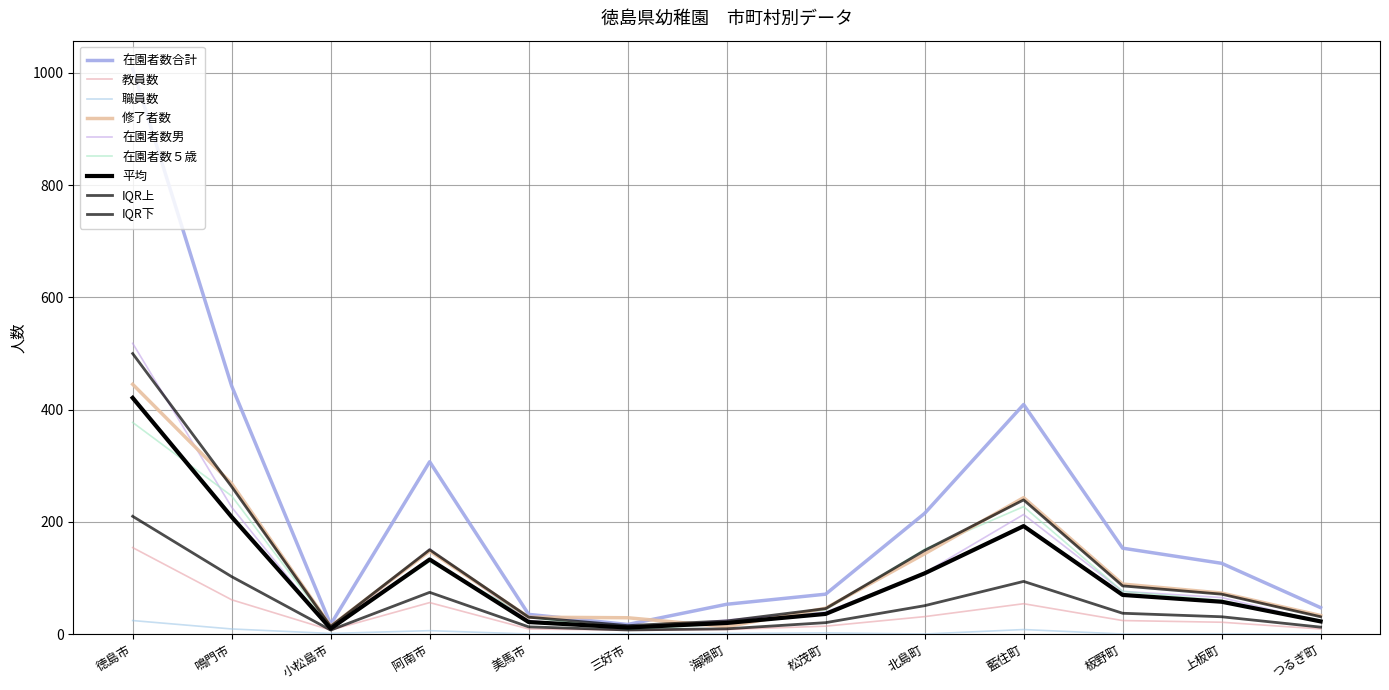

Is the value of 修了者数 at 藍住町 greater than the value of 職員数 at 海陽町?

Yes